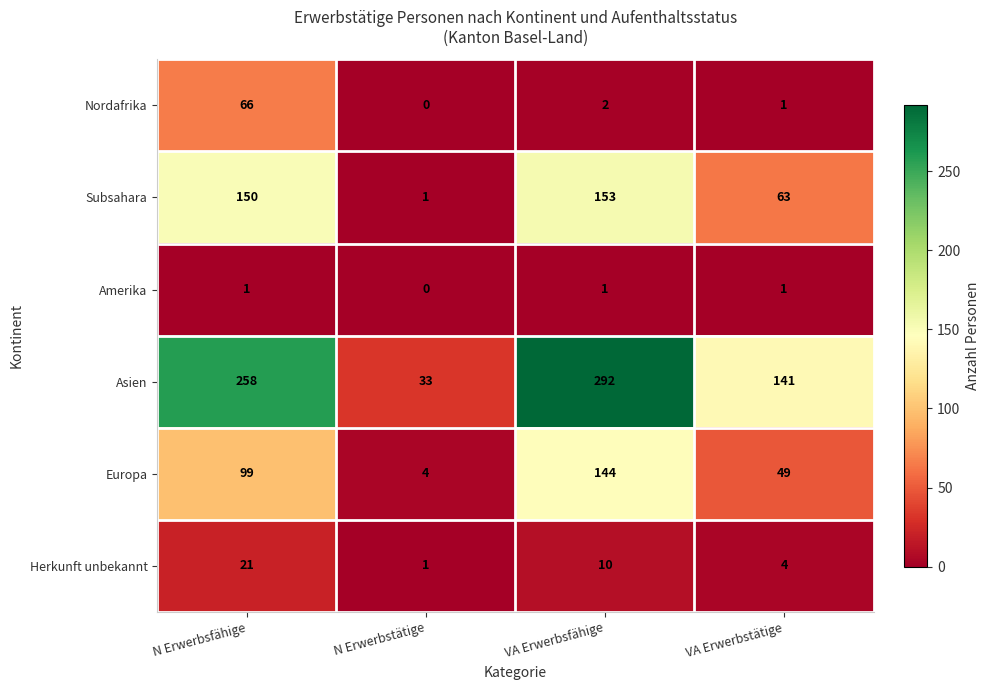

What is the average value of the Asien series?

181